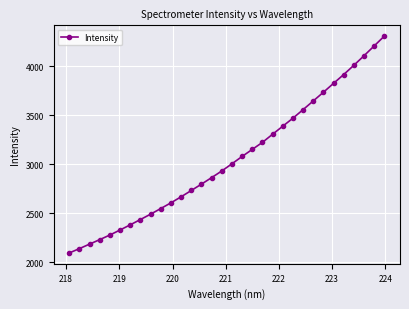

What is the value of the 12th point from the left?

2669.0